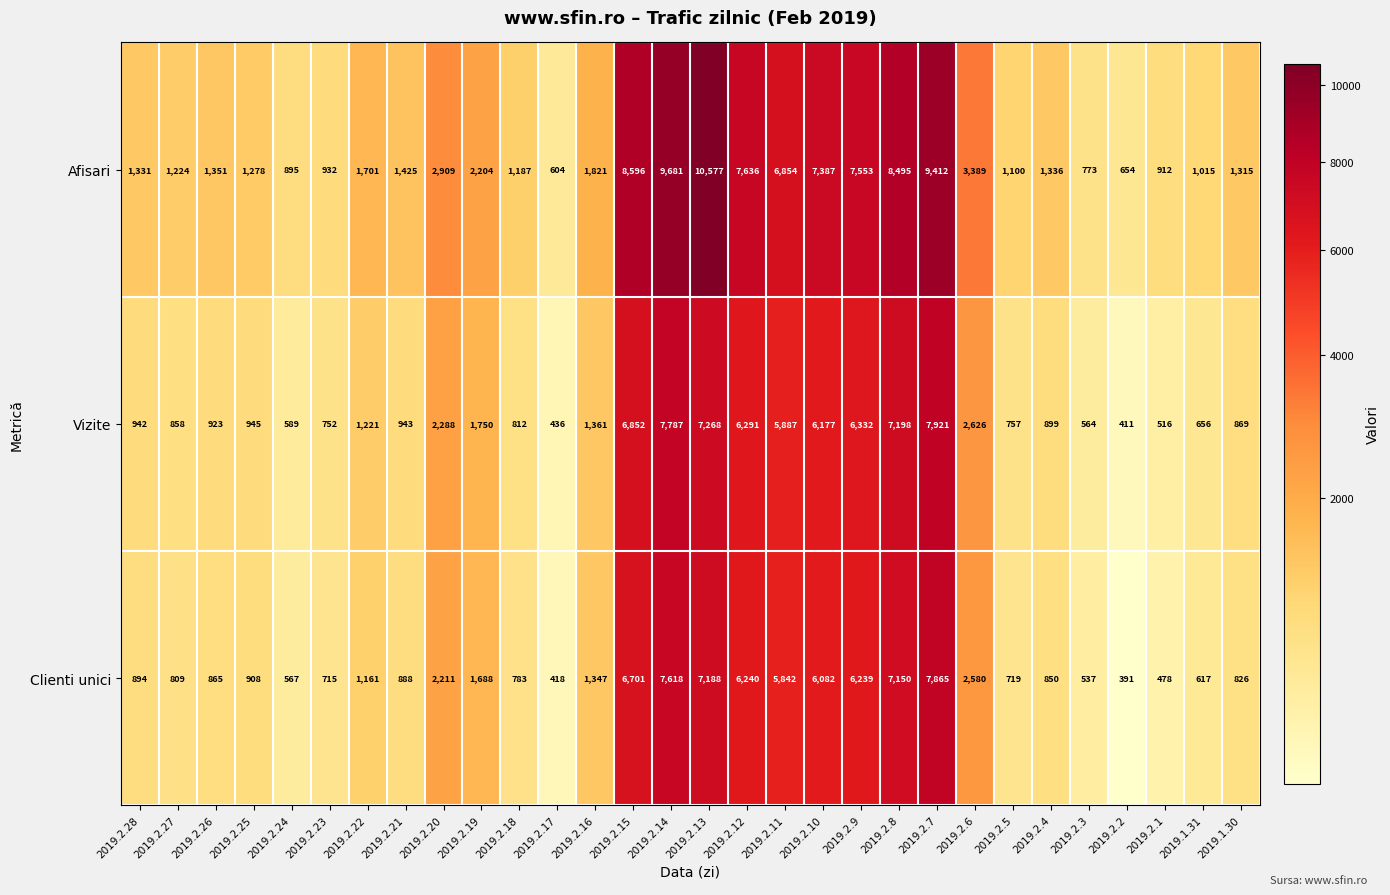

Which series has the largest total across all categories?

Afisari